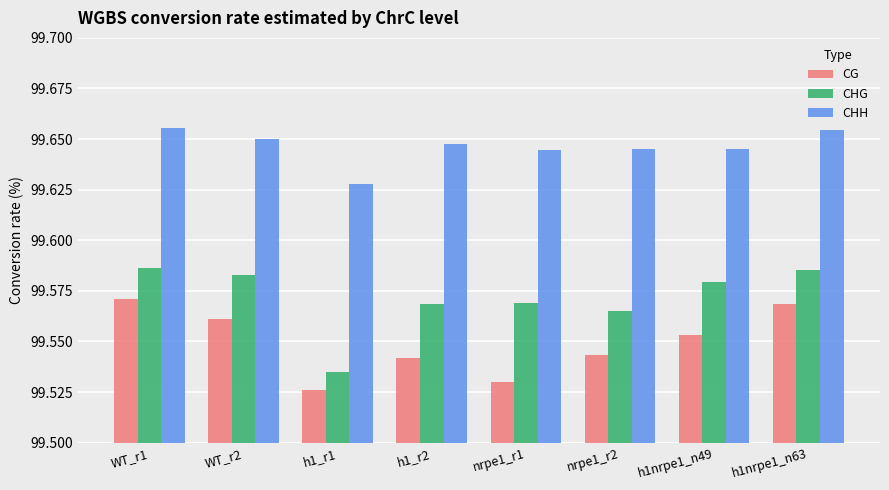

At how many categories does at least one series exceed 99?

8